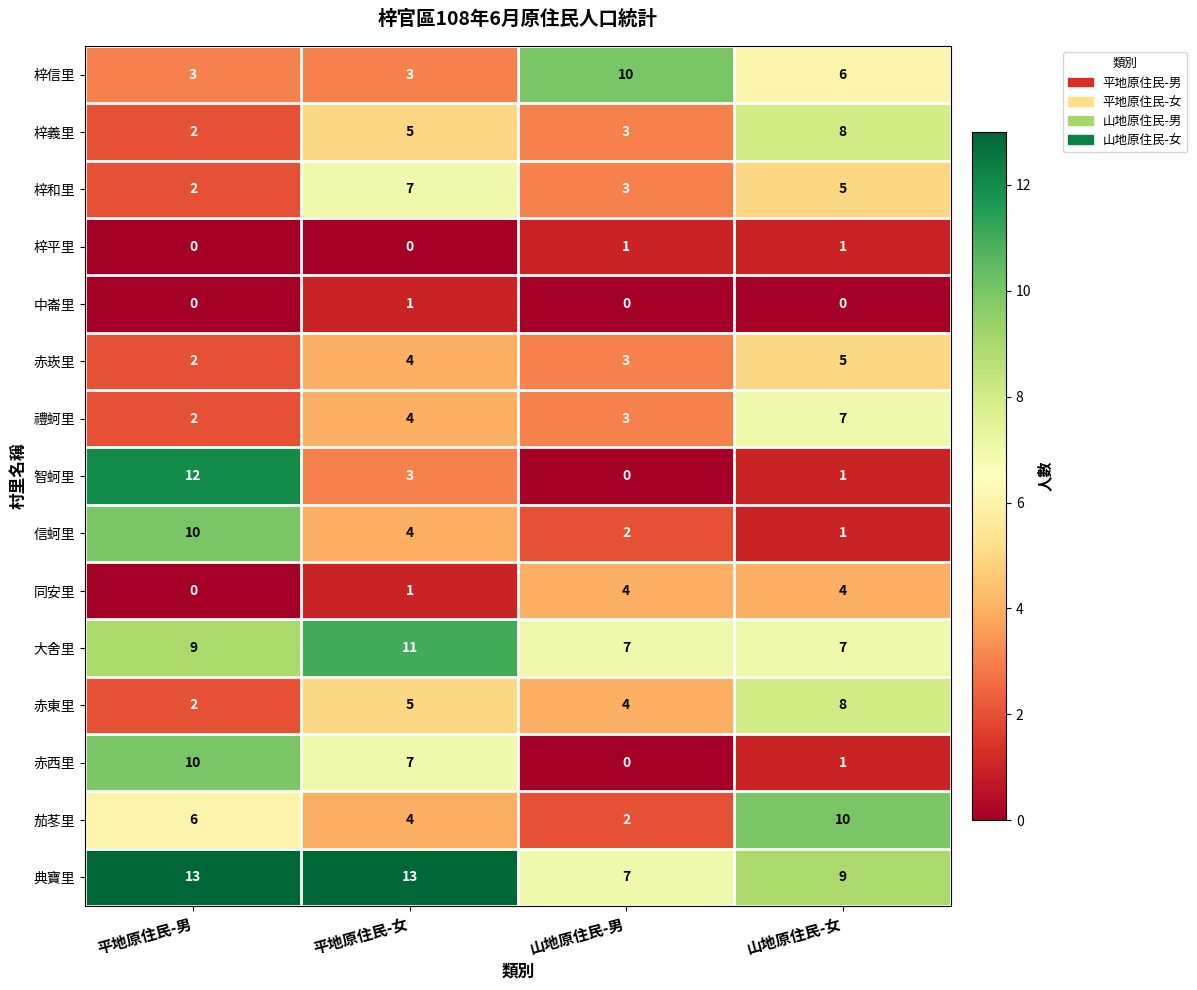

How many values in the 梓義里 series are below 5?

2